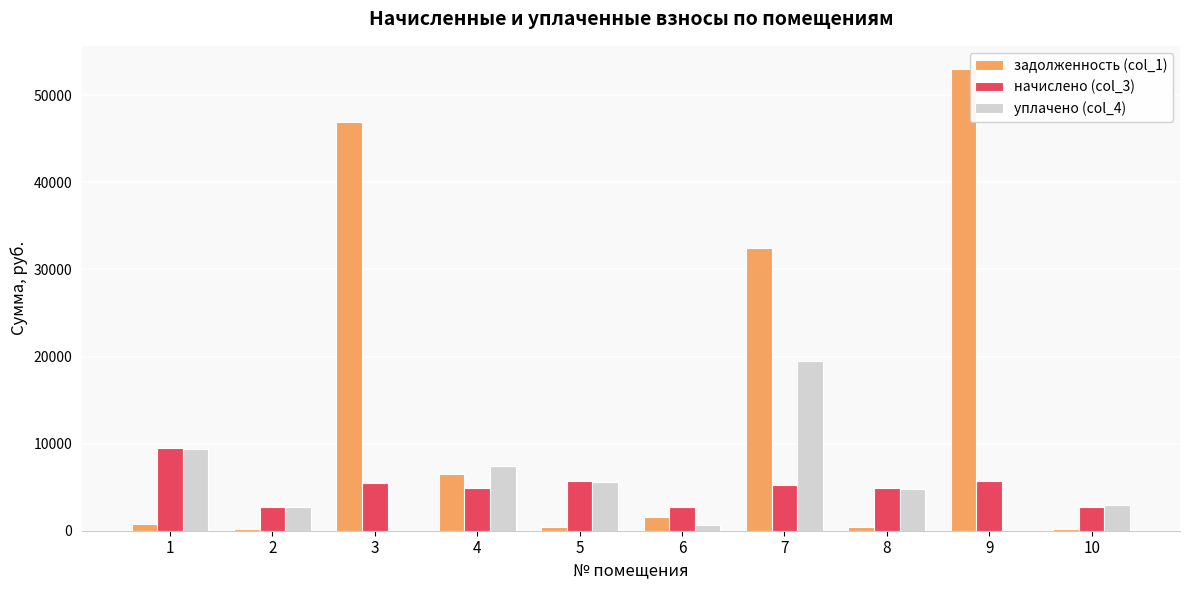

What is the maximum value shown in the chart?

53014.6